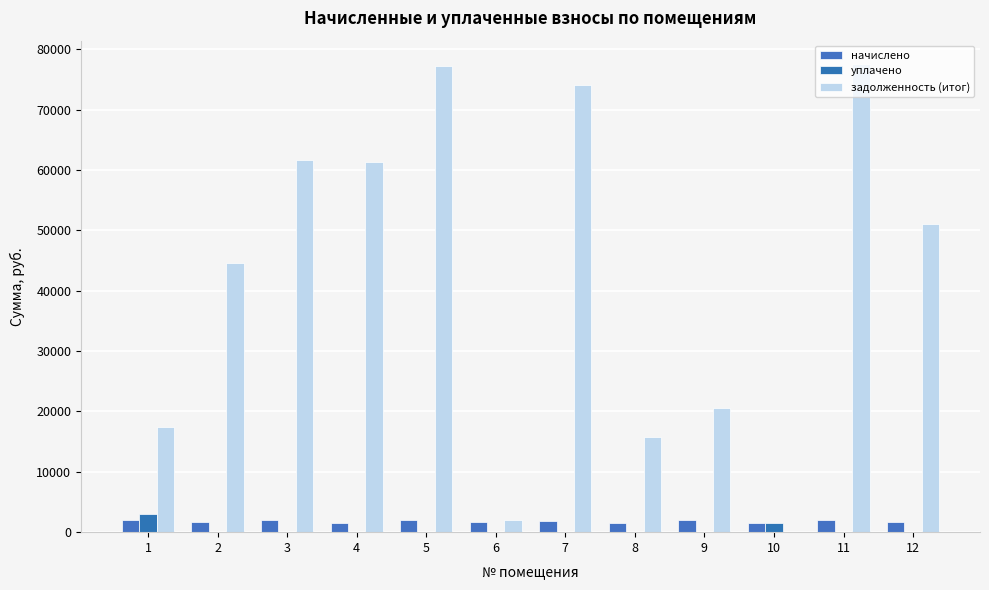

What is the total value across all series at 11?

79544.0